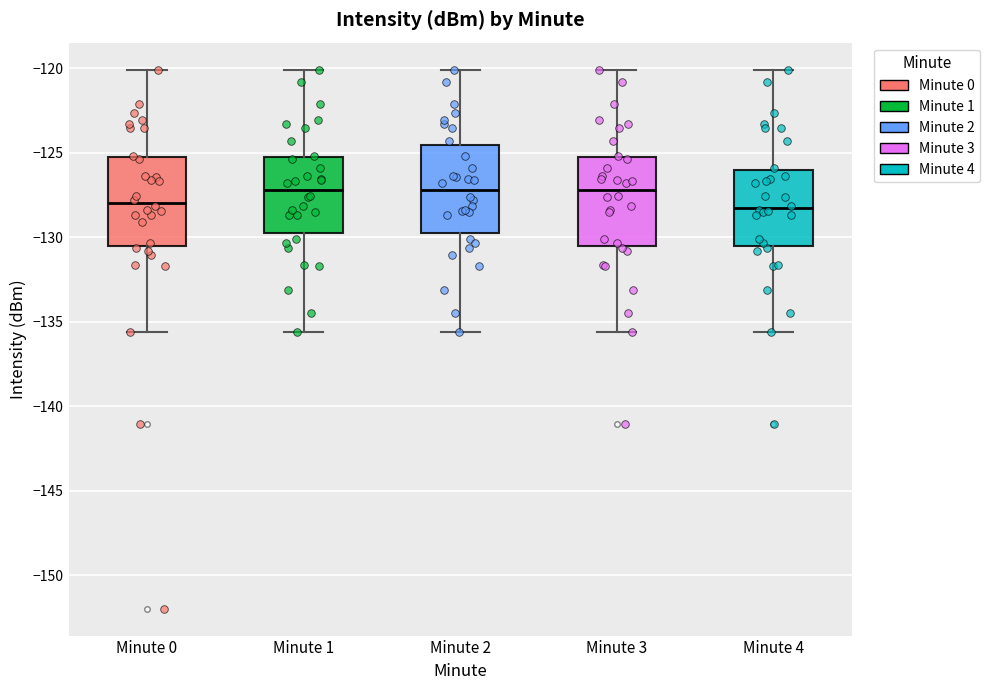

Where does the upper whisker of the box for Minute 1 end on the y-axis? The values are not printed on the chart, so give them approximately, as read against the axis.

-120.0